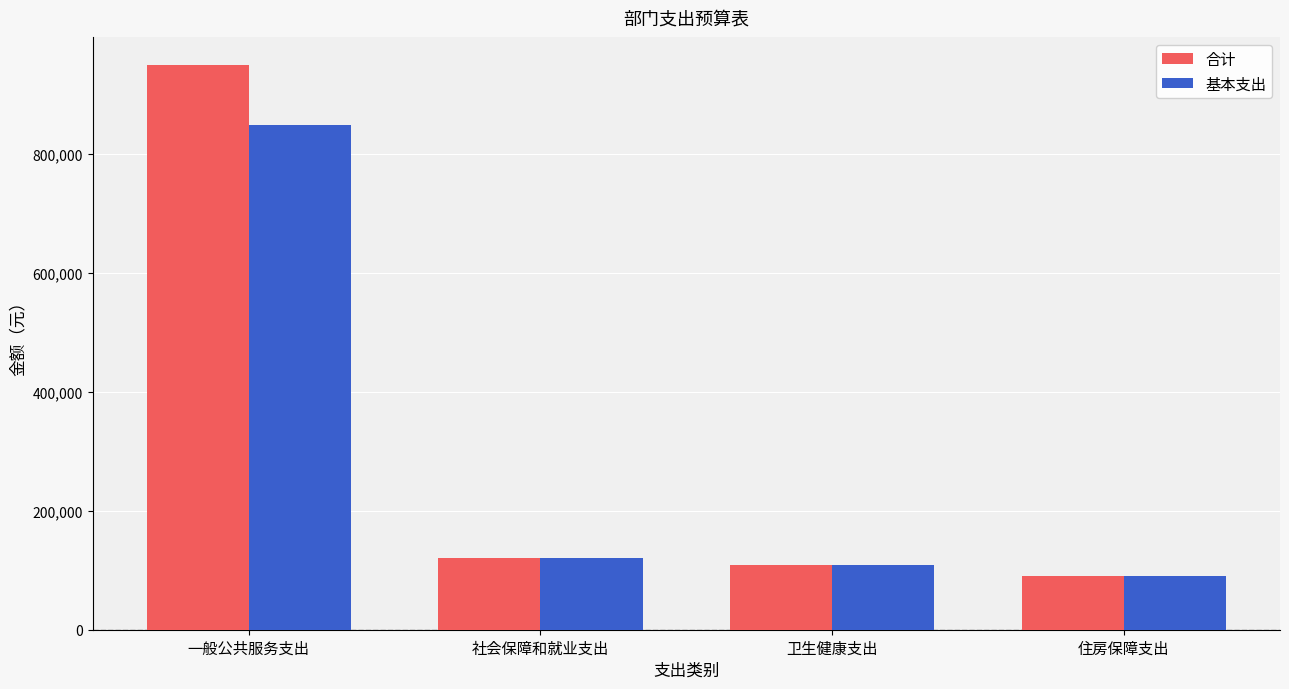

How many categories are shown in the chart?

4